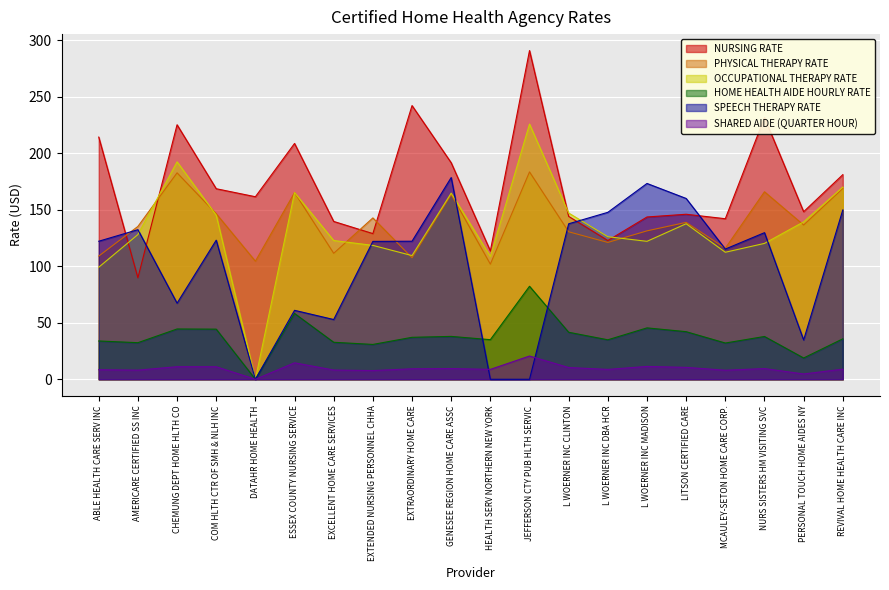

Which series ends up on top after the final intersection of SHARED AIDE (QUARTER HOUR) and SPEECH THERAPY RATE?

SPEECH THERAPY RATE